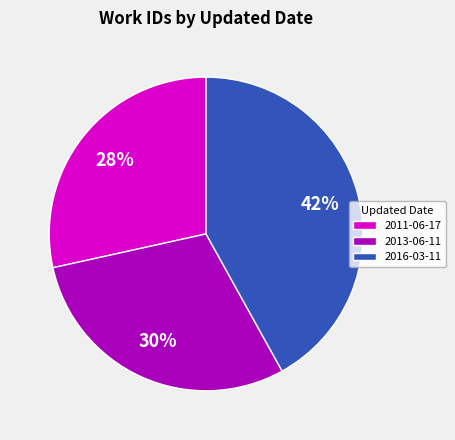

To the nearest percent, what percentage of the pie is 2016-03-11?

42%